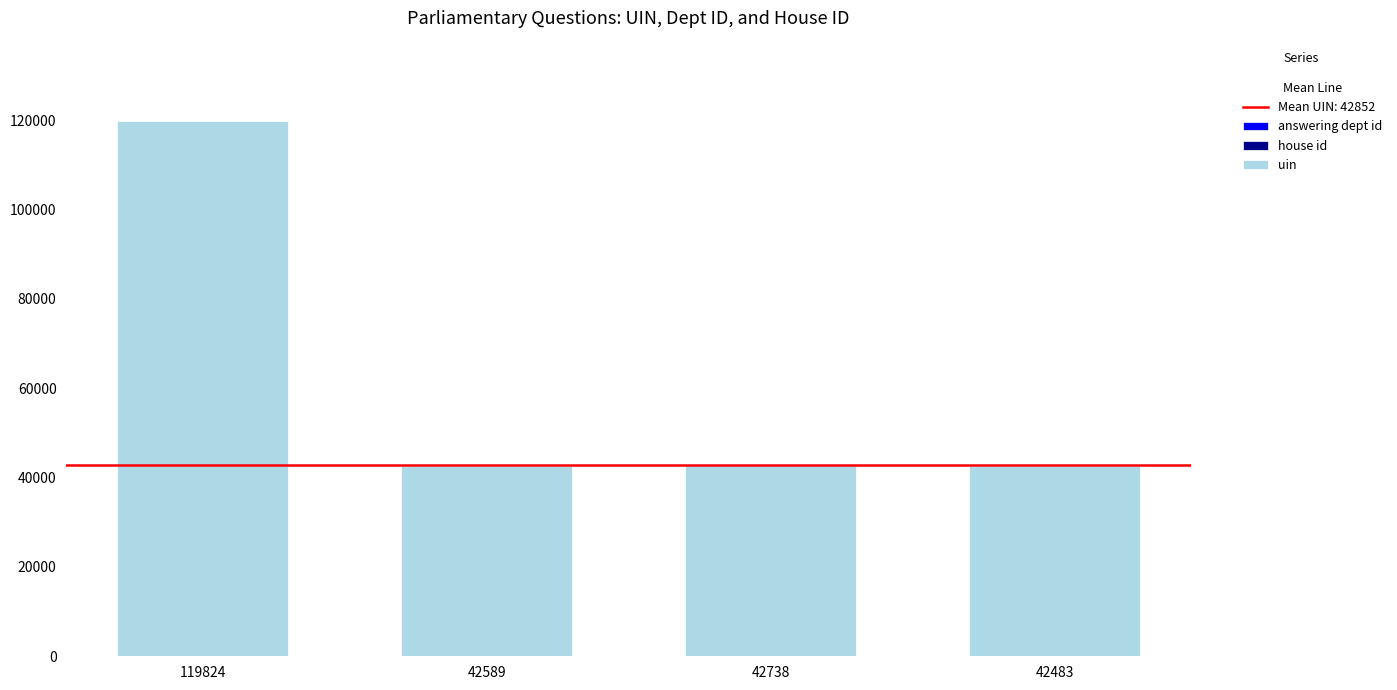

At which category is the sum across all series the highest?

119824